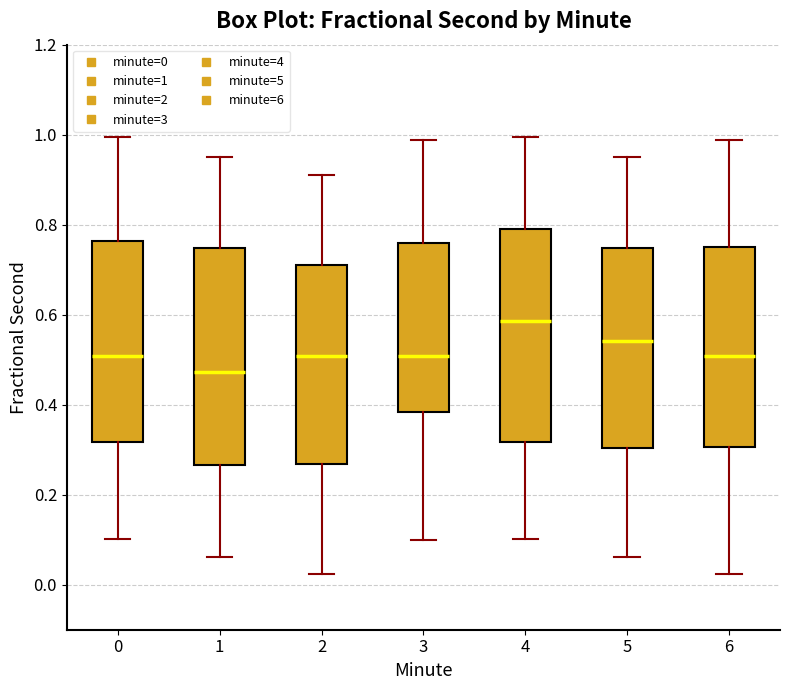

Reading left to right, transcribe this box plot: for each box, give where its median line is, the range the box spans, and where its two whiskers end, as read against the y-axis. The values are not printed on the chart, so give them approximately, as read against the axis.

0: median 0.50, box 0.32 to 0.76, whiskers 0.10 to 1.00
1: median 0.48, box 0.26 to 0.74, whiskers 0.06 to 0.96
2: median 0.50, box 0.26 to 0.72, whiskers 0.02 to 0.92
3: median 0.50, box 0.38 to 0.76, whiskers 0.10 to 0.98
4: median 0.58, box 0.32 to 0.80, whiskers 0.10 to 1.00
5: median 0.54, box 0.30 to 0.74, whiskers 0.06 to 0.96
6: median 0.50, box 0.30 to 0.74, whiskers 0.02 to 0.98